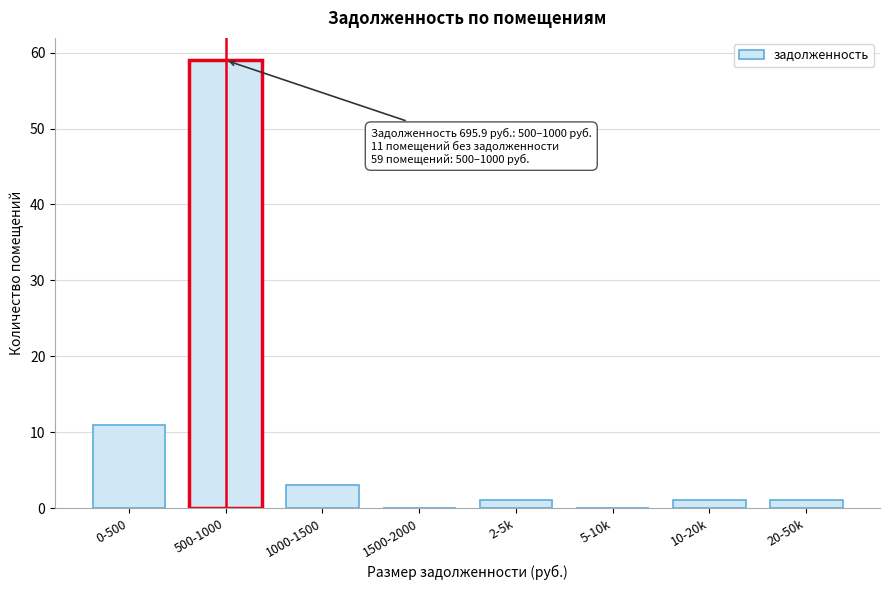

Reading left to right, extract all data points from this chart.

0-500=11	500-1000=59	1000-1500=3	1500-2000=0	2-5k=1	5-10k=0	10-20k=1	20-50k=1